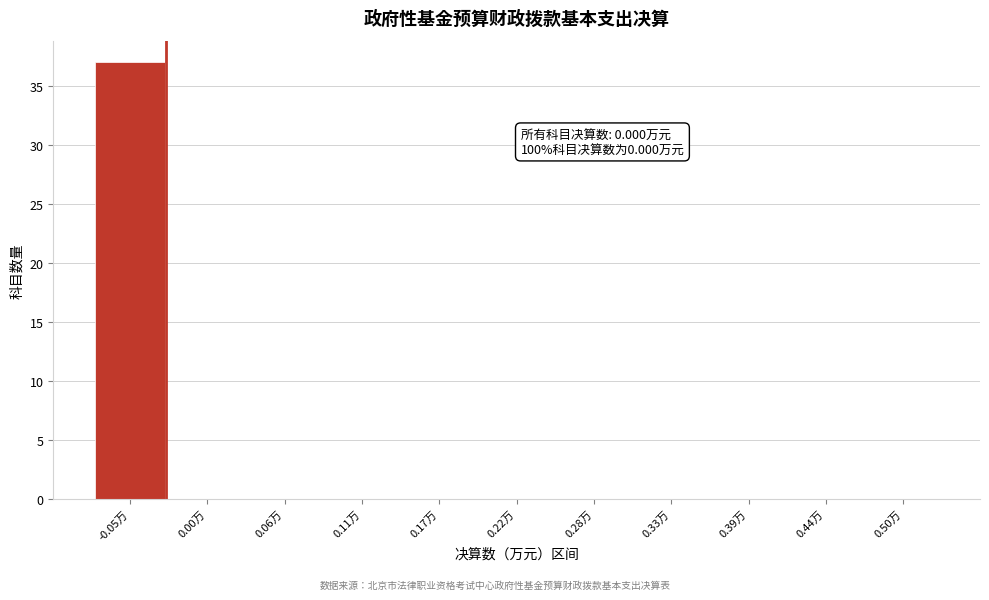

Reading left to right, extract all data points from this chart.

-0.05万=37	0.00万=0	0.06万=0	0.11万=0	0.17万=0	0.22万=0	0.28万=0	0.33万=0	0.39万=0	0.44万=0	0.50万=0